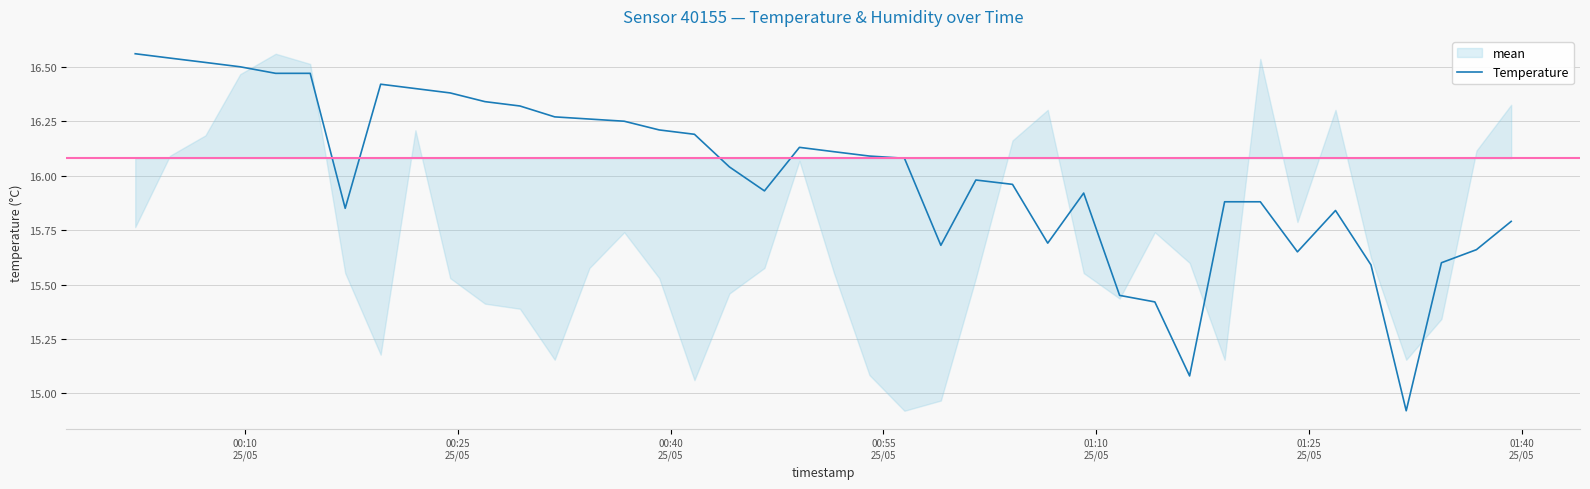

What is the greatest value displayed?

16.6